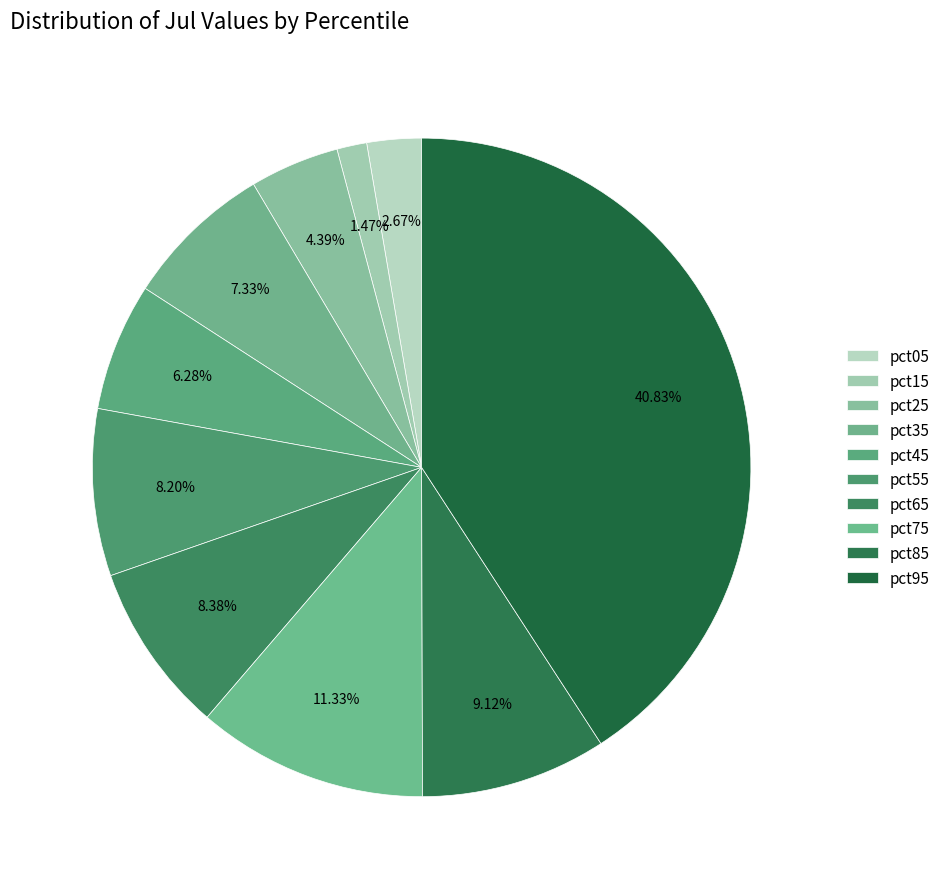

Is there a majority slice in this chart?

No